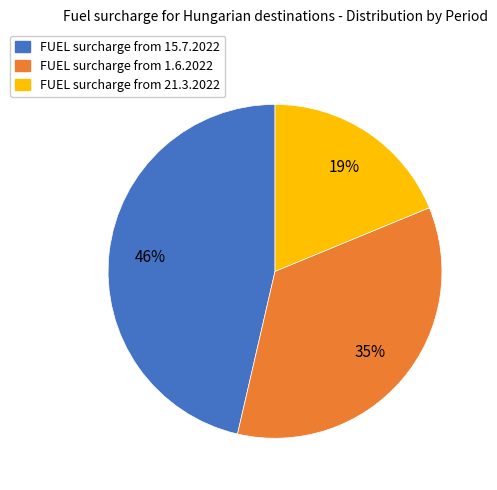

Which slice is the largest?

FUEL surcharge from 15.7.2022